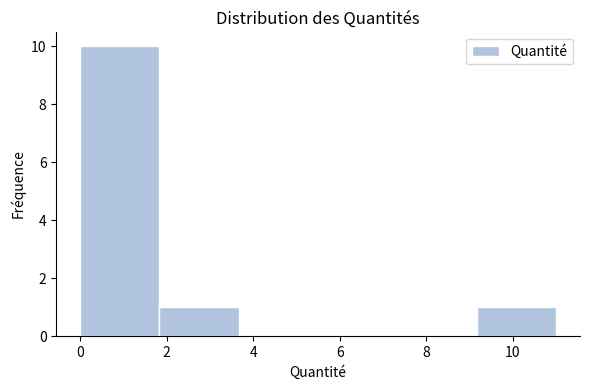

Which range on the x-axis has the tallest bar?

0.0 to 1.8